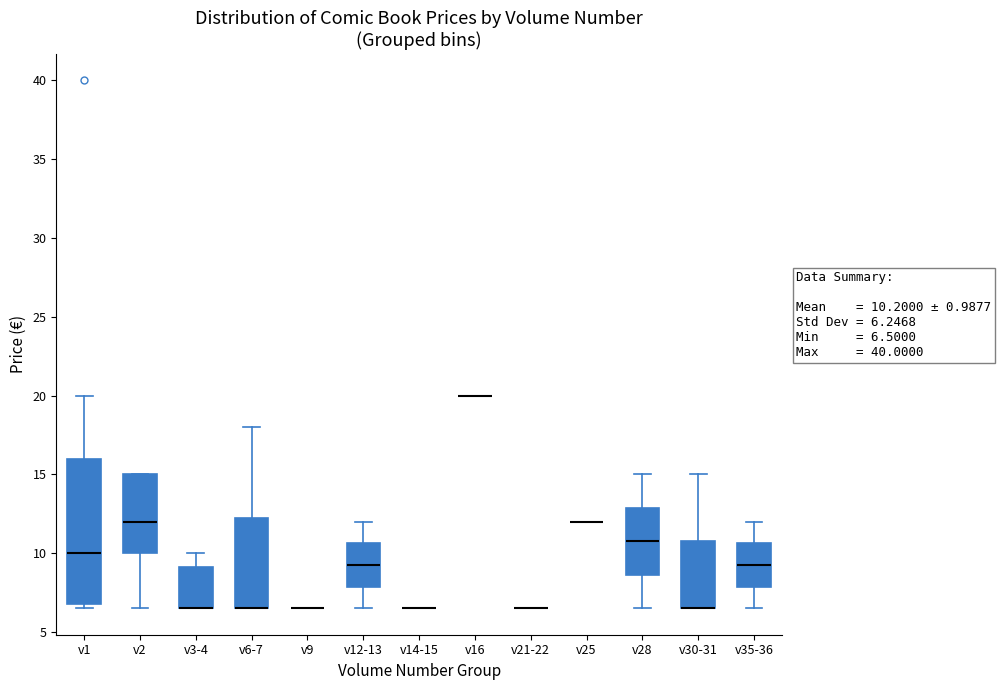

Which box is the tallest, from its lower edge to its upper edge?

v1